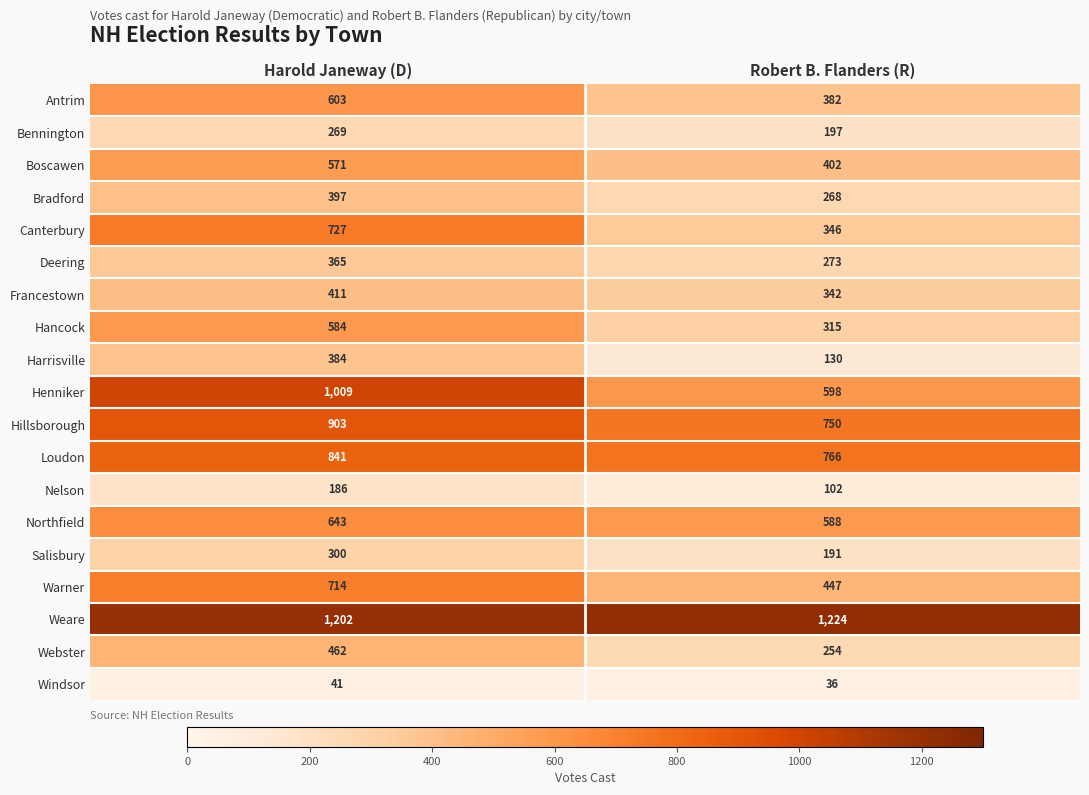

What is the average value of the Weare series?

1213